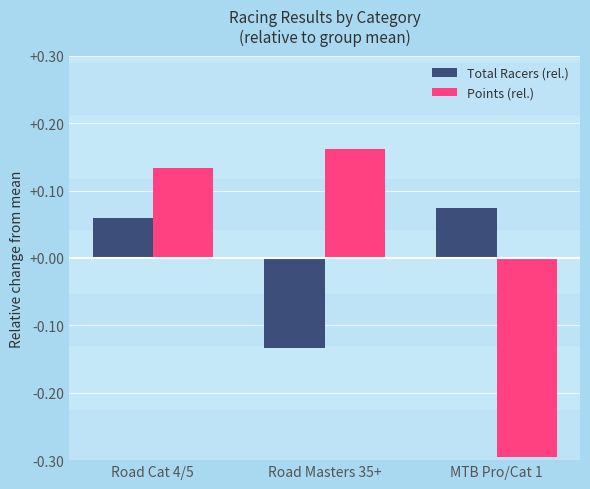

Is the value of Points (rel.) at Road Masters 35+ greater than the value of Total Racers (rel.) at MTB Pro/Cat 1?

Yes